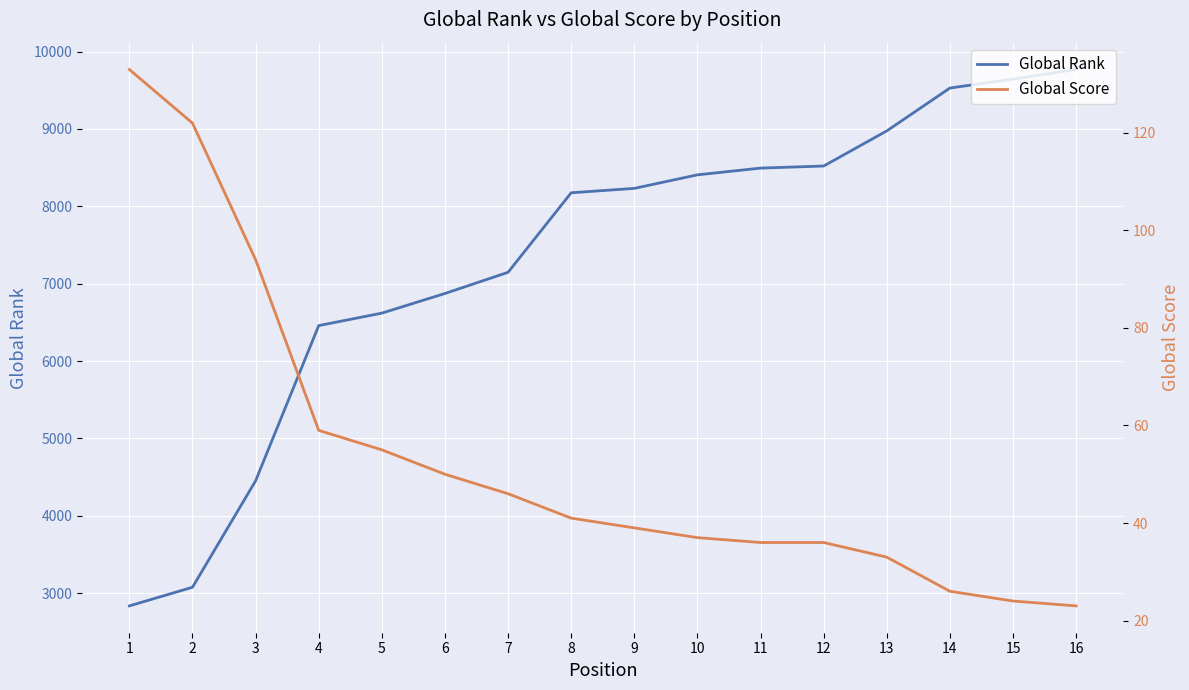

True or false: Global Score has a value of 46 at 7.

True